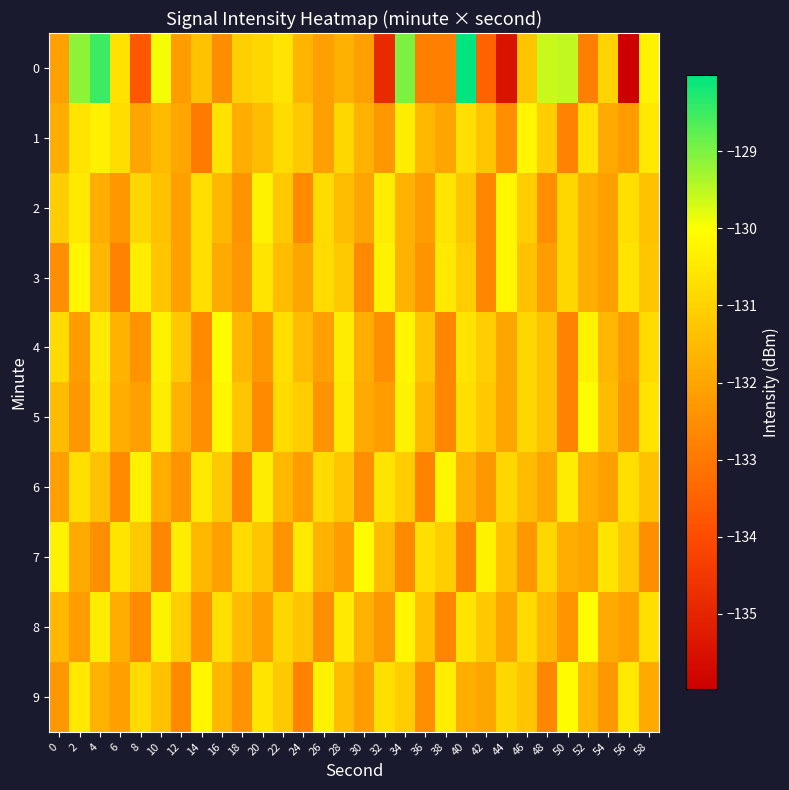

Which series changed the most between 6 and 50?

6